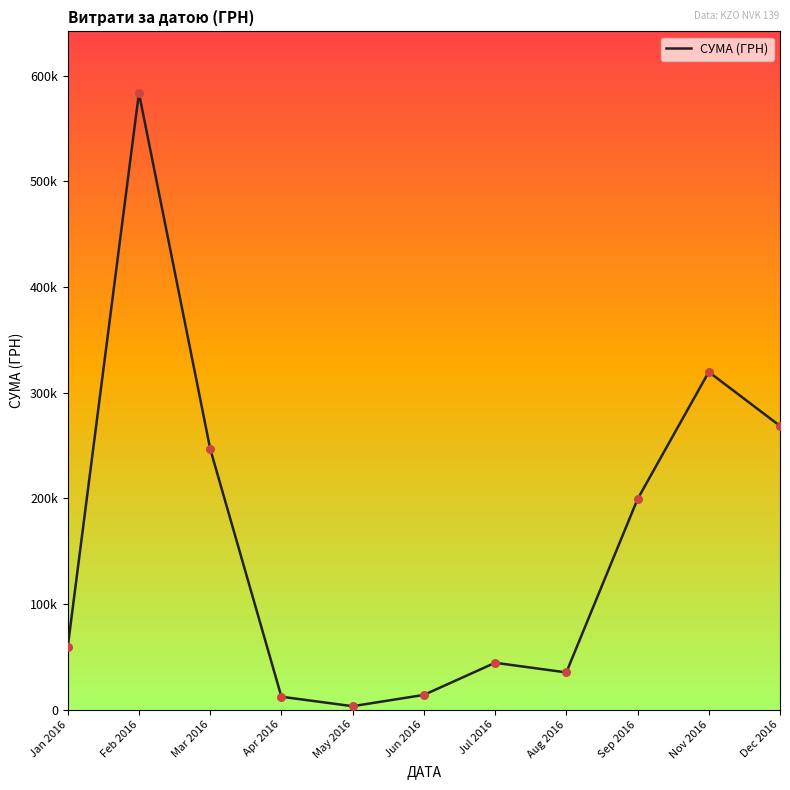

What is the ratio of the value at Dec 2016 to the value at May 2016?

85.0